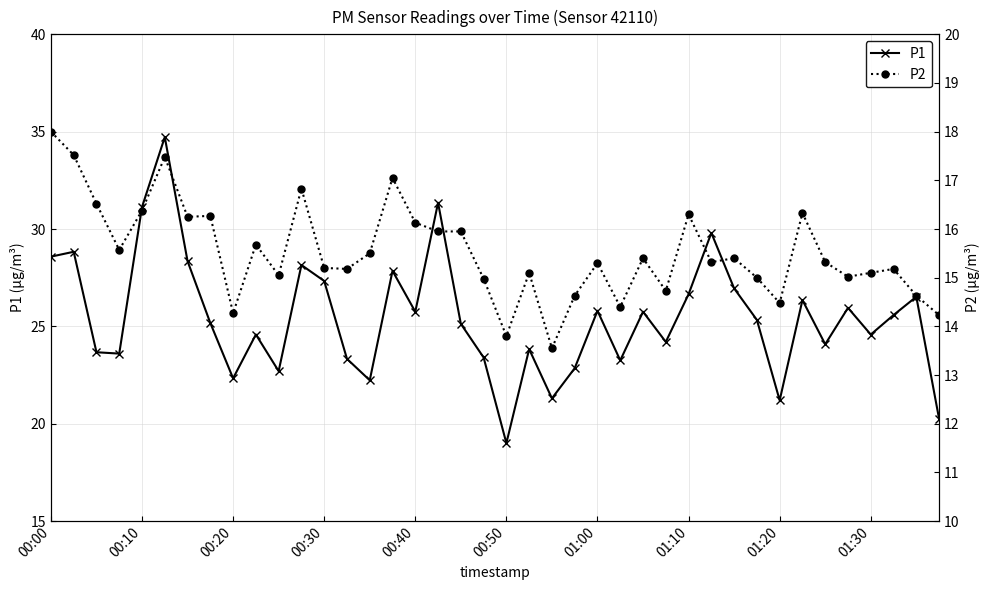

How many lines are shown in the chart?

2